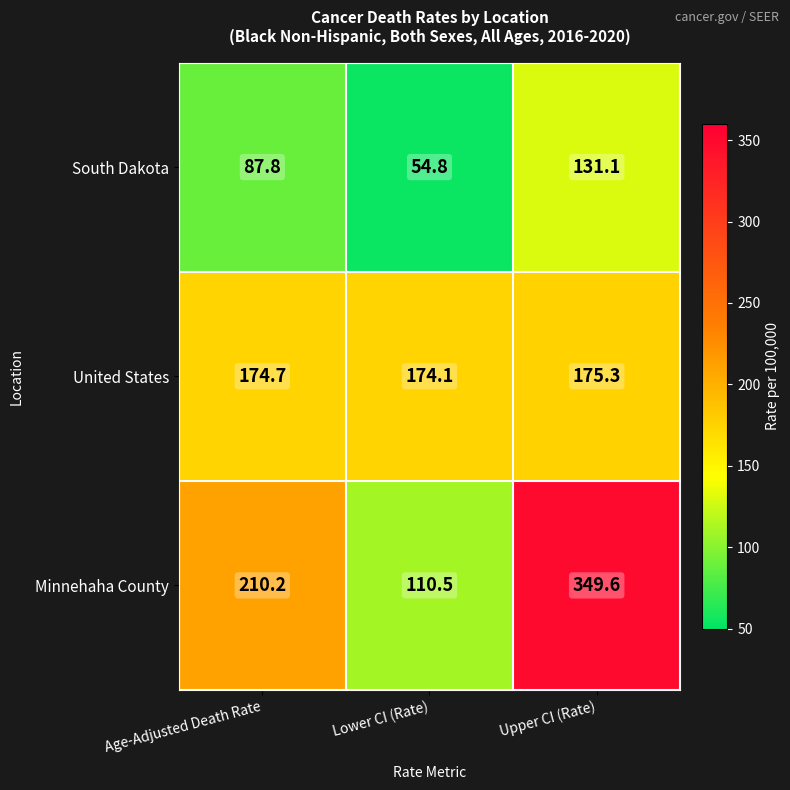

Rank the series by their maximum value, from lowest to highest.

South Dakota, United States, Minnehaha County